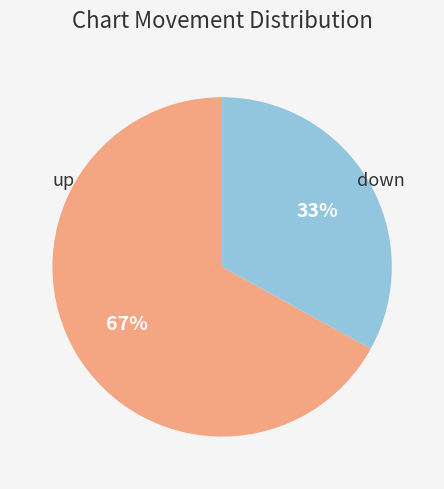

Does any single category account for the majority?

Yes